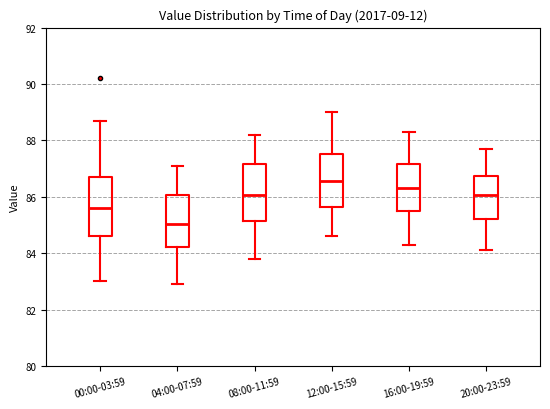

Reading left to right, read every box against the y-axis: the position of its median line, the range the box covers, and the ends of its whiskers. The values are not printed on the chart, so give them approximately, as read against the axis.

00:00-03:59: median 85.6, box 84.6 to 86.8, whiskers 83.0 to 88.8
04:00-07:59: median 85.0, box 84.2 to 86.0, whiskers 83.0 to 87.2
08:00-11:59: median 86.0, box 85.2 to 87.2, whiskers 83.8 to 88.2
12:00-15:59: median 86.6, box 85.6 to 87.6, whiskers 84.6 to 89.0
16:00-19:59: median 86.4, box 85.6 to 87.2, whiskers 84.4 to 88.4
20:00-23:59: median 86.0, box 85.2 to 86.8, whiskers 84.2 to 87.8